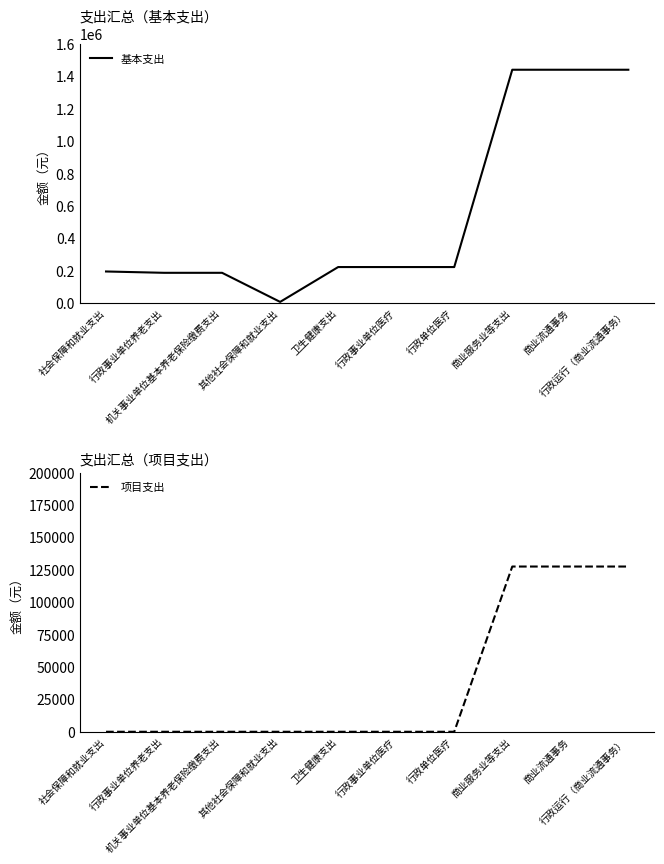

Read the 基本支出 value at 商业流通事务, to the nearest 50.

1441450